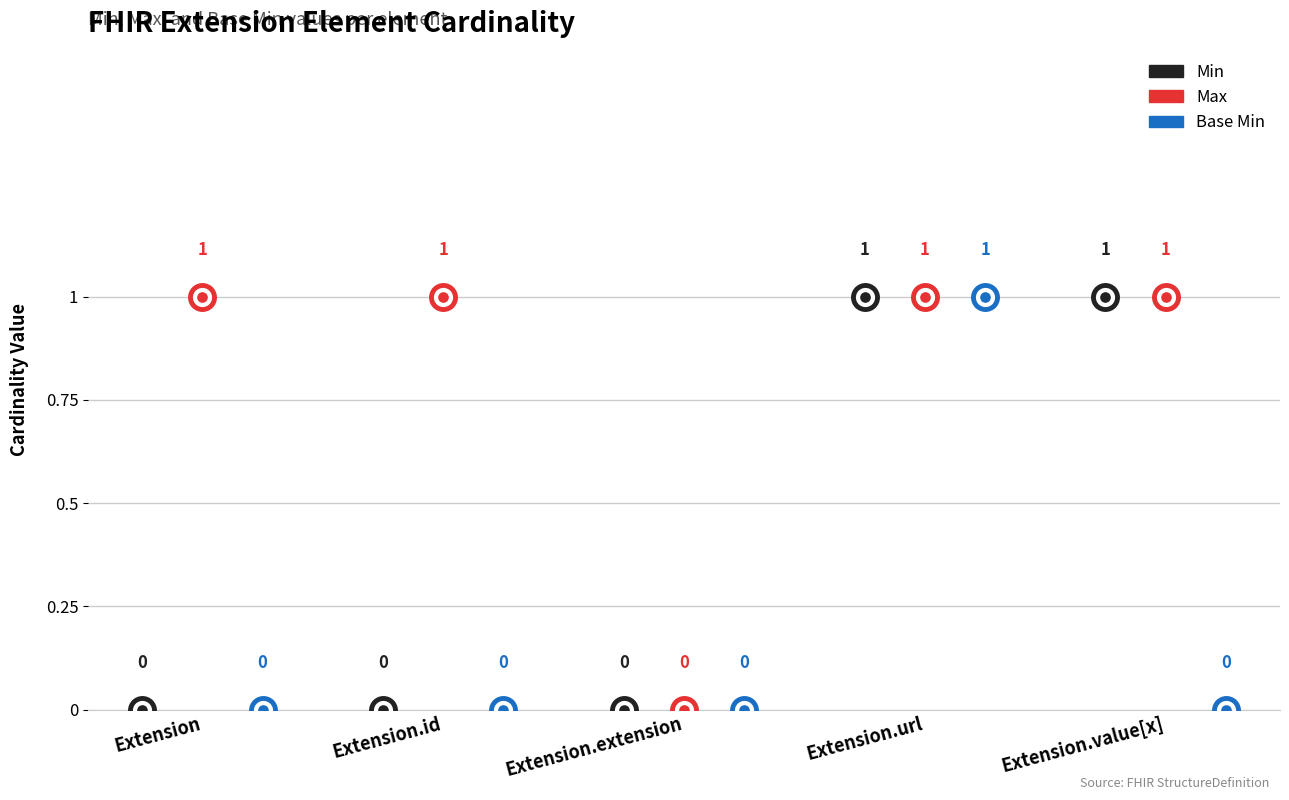

At how many categories does at least one series exceed 0?

4